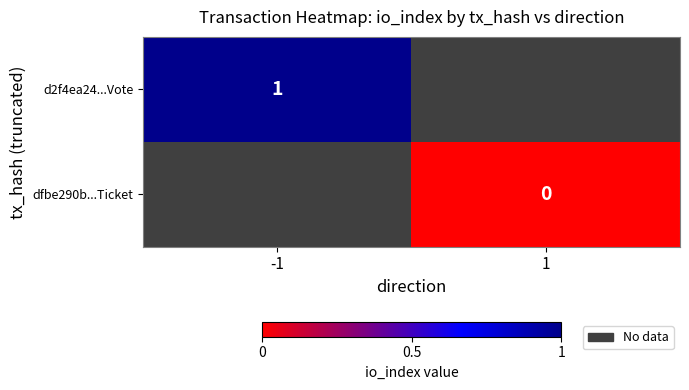

True or false: d2f4ea24...Vote has a value of 1 at -1.

True